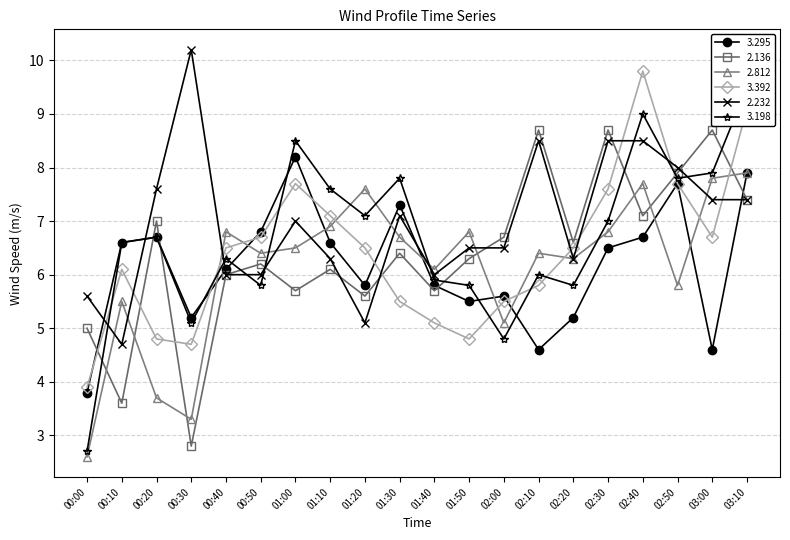

What is the greatest value displayed?

10.2